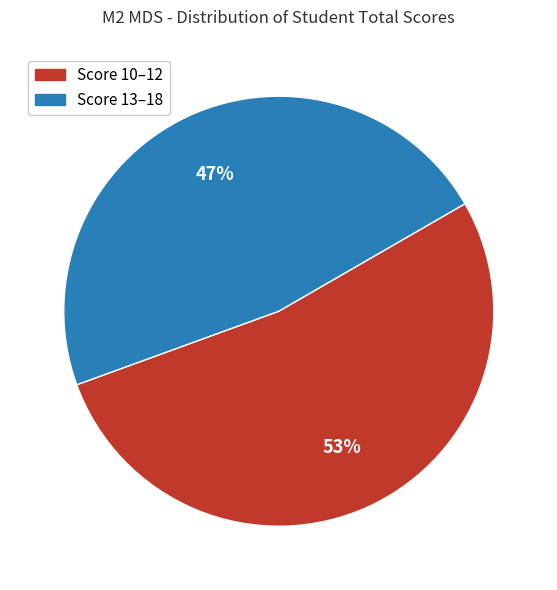

To the nearest percent, what is the difference between the largest and smallest slice percentages?

6%